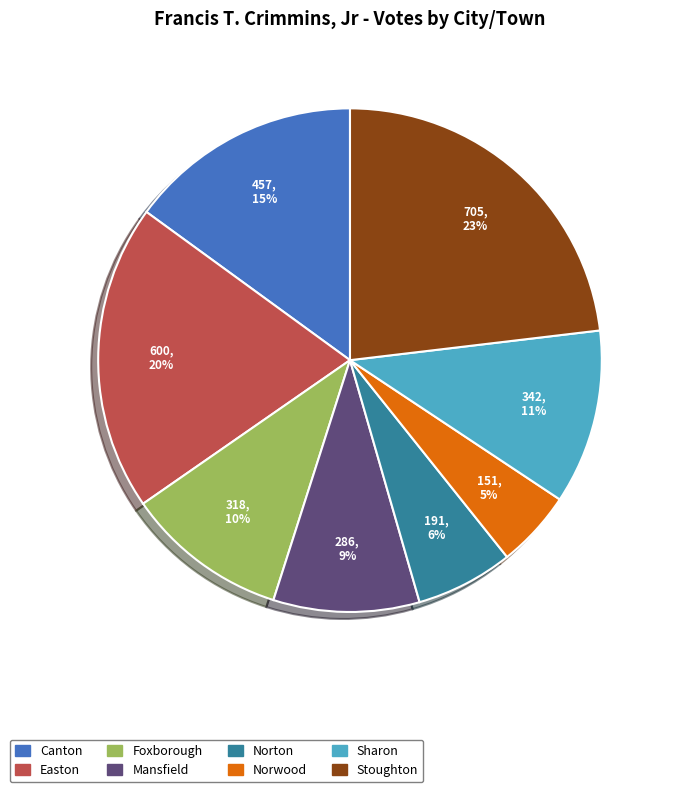

Does any single category account for the majority?

No